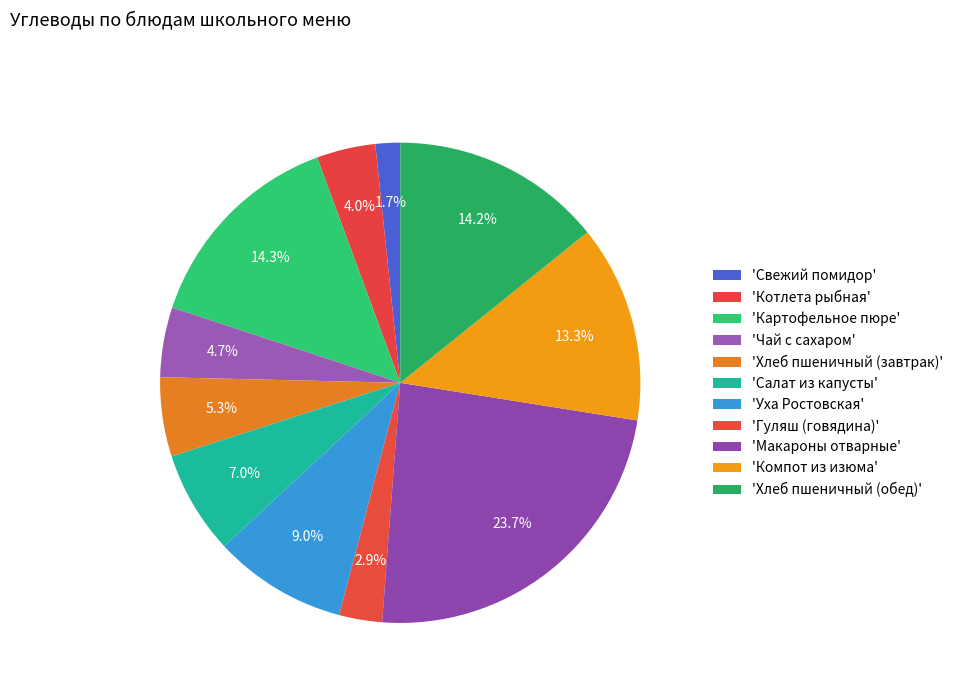

Is there a majority slice in this chart?

No